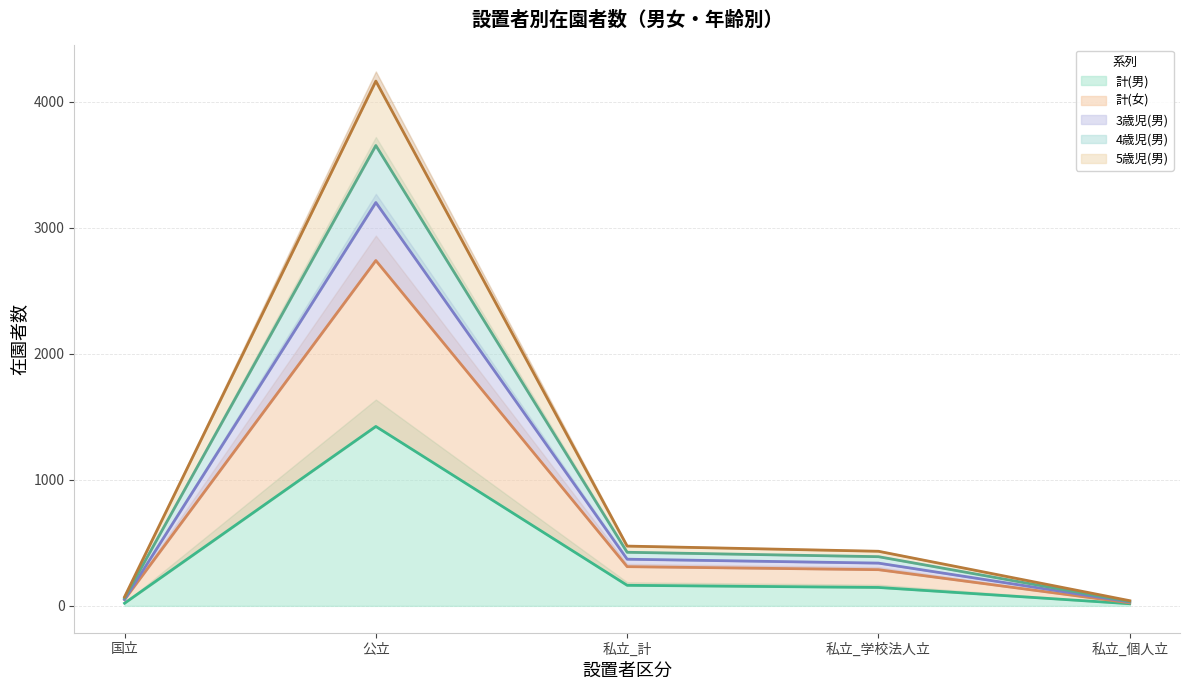

How many series are shown in this chart?

5